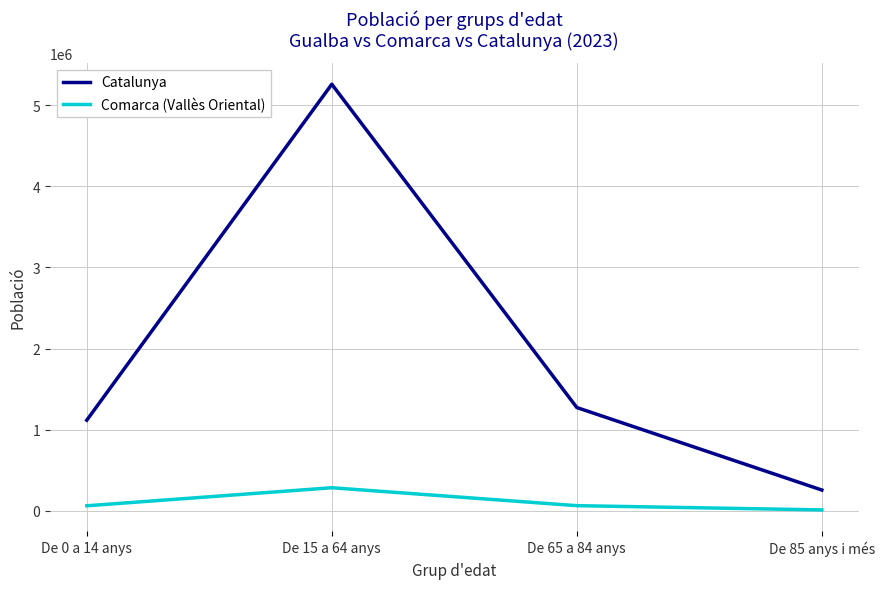

Between De 0 a 14 anys and De 15 a 64 anys, which series saw the biggest shift?

Catalunya